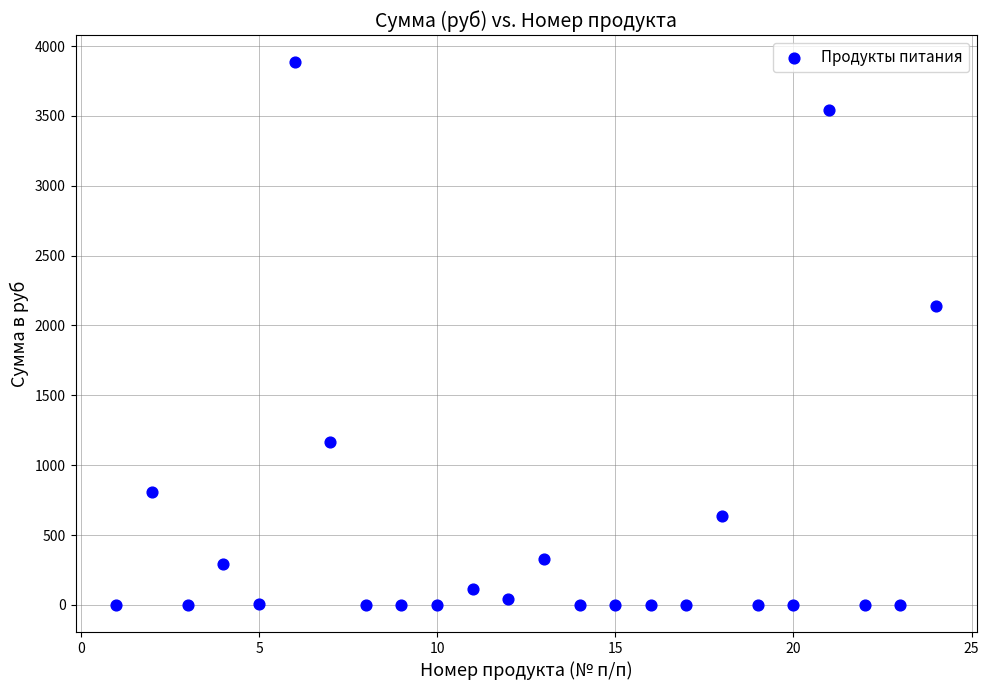

What Y value in the scatter plot is closest to 1942?

2136.0